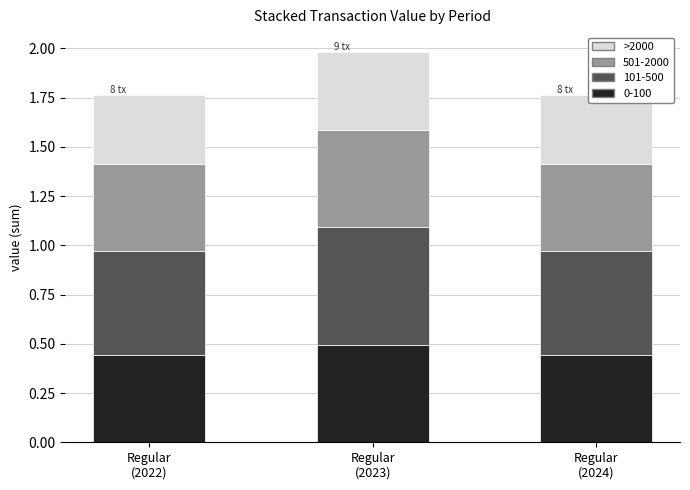

Is it true that the value at Regular
(2022) is 0.1?

False